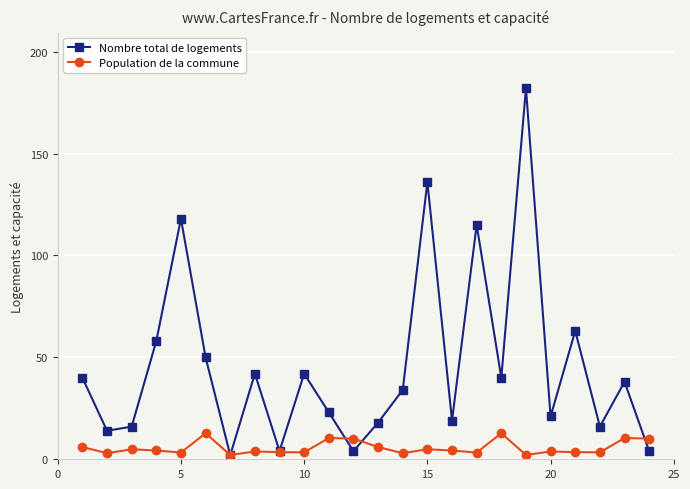

How many data points does each series have?

24